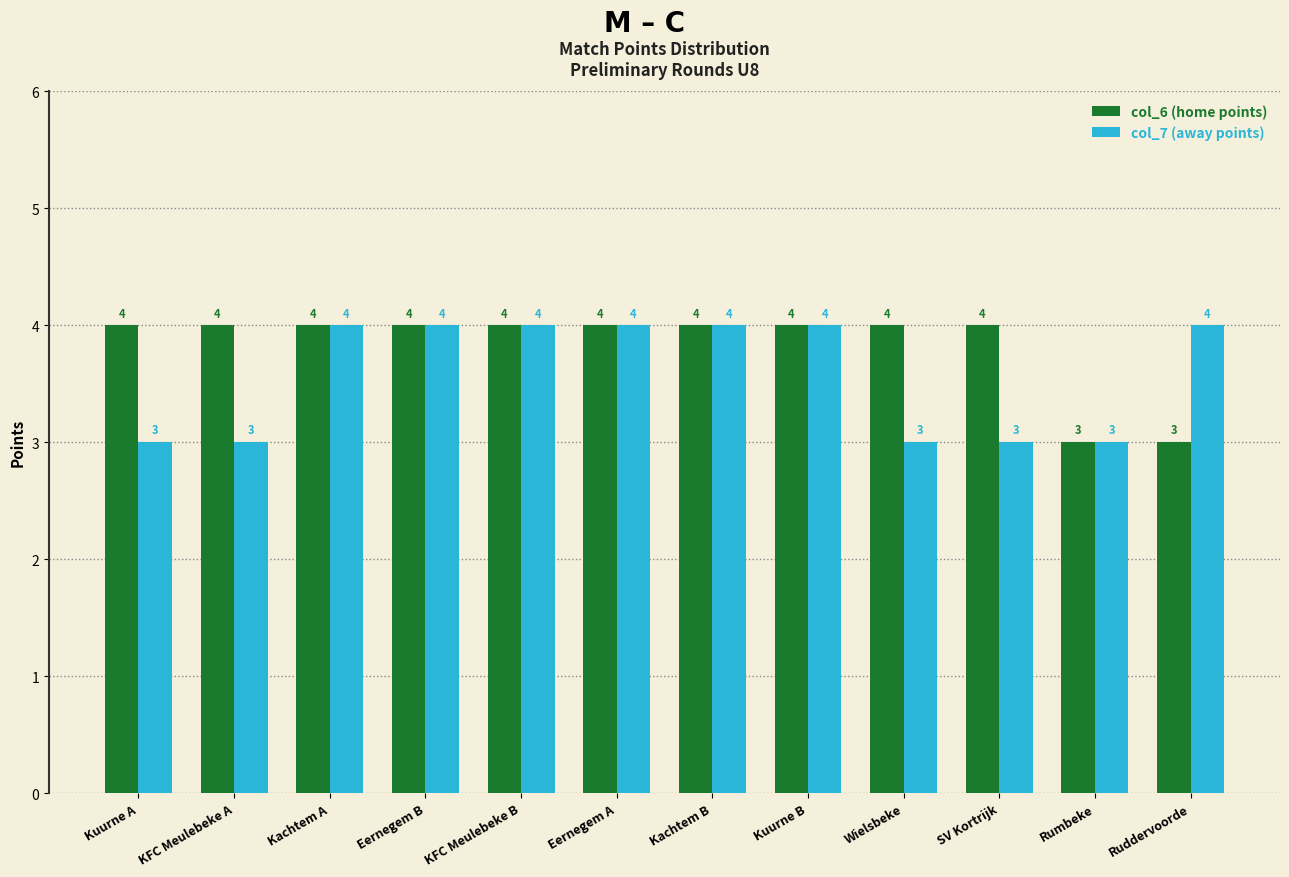

Reading left to right, extract all data points from this chart.

col_6 (home points): Kuurne A=4	KFC Meulebeke A=4	Kachtem A=4	Eernegem B=4	KFC Meulebeke B=4	Eernegem A=4	Kachtem B=4	Kuurne B=4	Wielsbeke=4	SV Kortrijk=4	Rumbeke=3	Ruddervoorde=3
col_7 (away points): Kuurne A=3	KFC Meulebeke A=3	Kachtem A=4	Eernegem B=4	KFC Meulebeke B=4	Eernegem A=4	Kachtem B=4	Kuurne B=4	Wielsbeke=3	SV Kortrijk=3	Rumbeke=3	Ruddervoorde=4